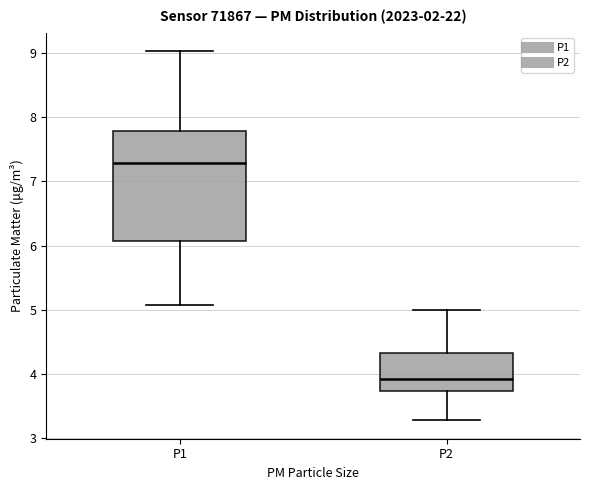

Reading left to right, transcribe this box plot: for each box, give where its median line is, the range the box spans, and where its two whiskers end, as read against the y-axis. The values are not printed on the chart, so give them approximately, as read against the axis.

P1: median 7.3, box 6.1 to 7.8, whiskers 5.1 to 9.0
P2: median 3.9, box 3.7 to 4.3, whiskers 3.3 to 5.0